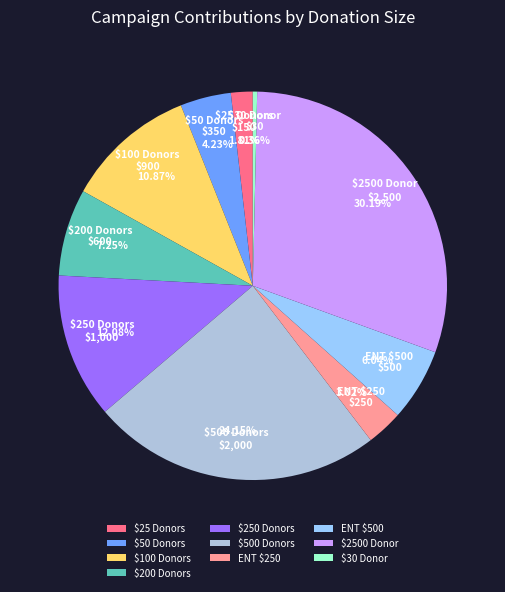

Rank the categories by value from lowest to highest.

$30 Donor, $25 Donors, ENT $250, $50 Donors, ENT $500, $200 Donors, $100 Donors, $250 Donors, $500 Donors, $2500 Donor